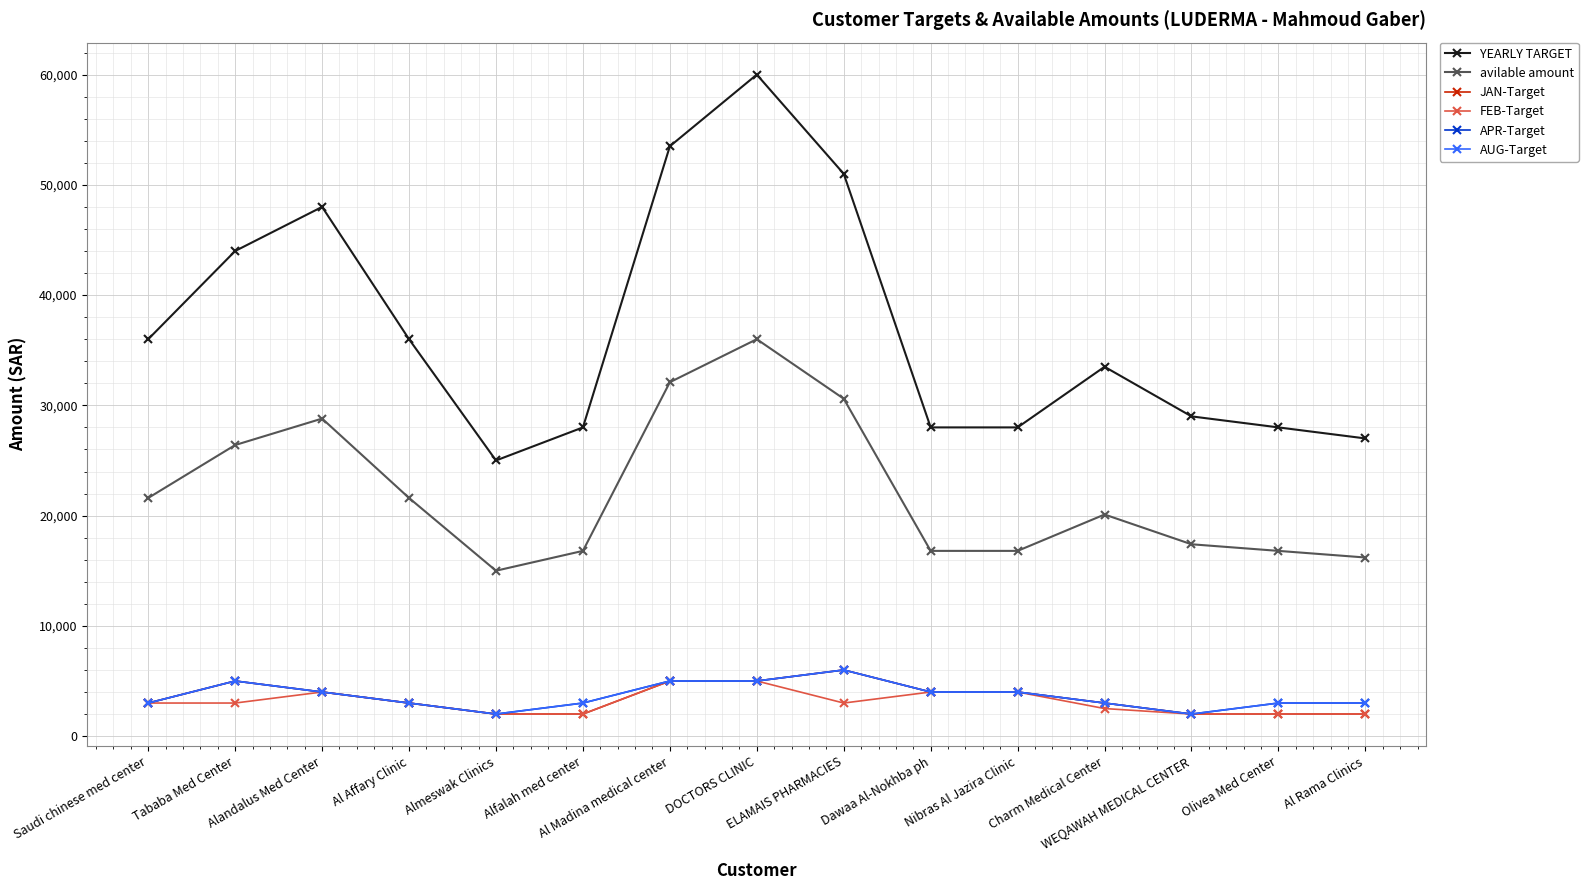

What is the label of the 9th point from the right?

Al Madina medical center